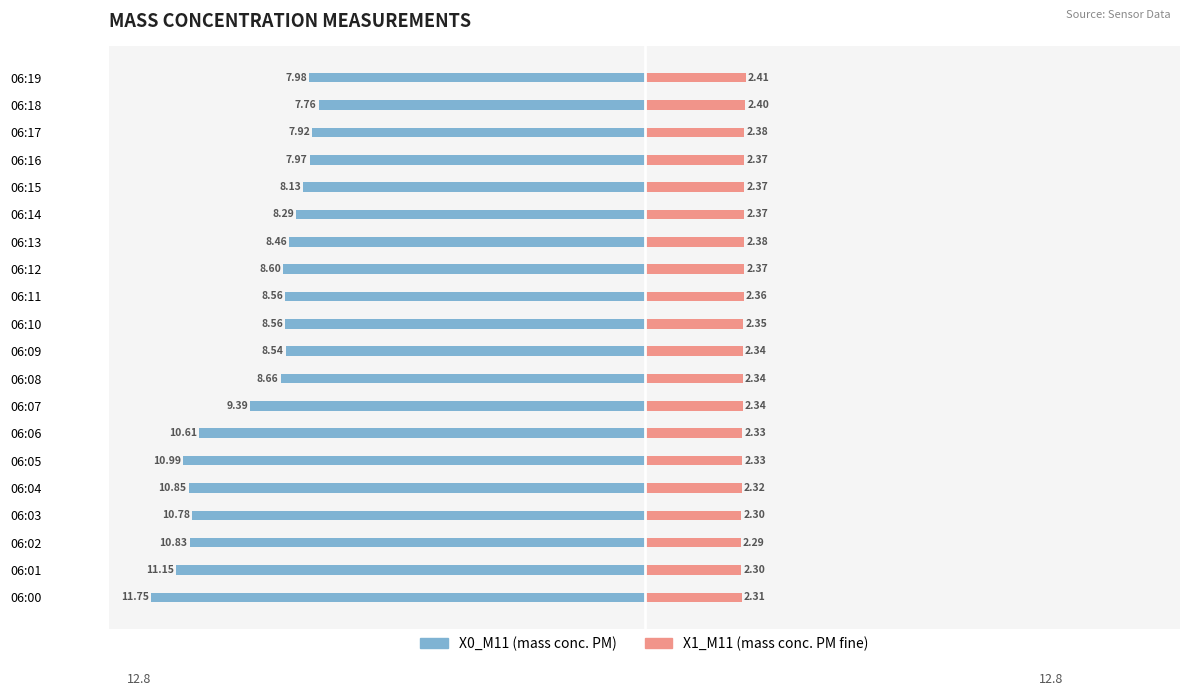

Reading left to right, list all the values displayed in this chart.

X0_M11: -11.8	-11.2	-10.8	-10.8	-10.8	-11.0	-10.6	-9.4	-8.7	-8.5	-8.6	-8.6	-8.6	-8.5	-8.3	-8.1	-8.0	-7.9	-7.8	-8.0
X1_M11: 2.3	2.3	2.3	2.3	2.3	2.3	2.3	2.3	2.3	2.3	2.4	2.4	2.4	2.4	2.4	2.4	2.4	2.4	2.4	2.4